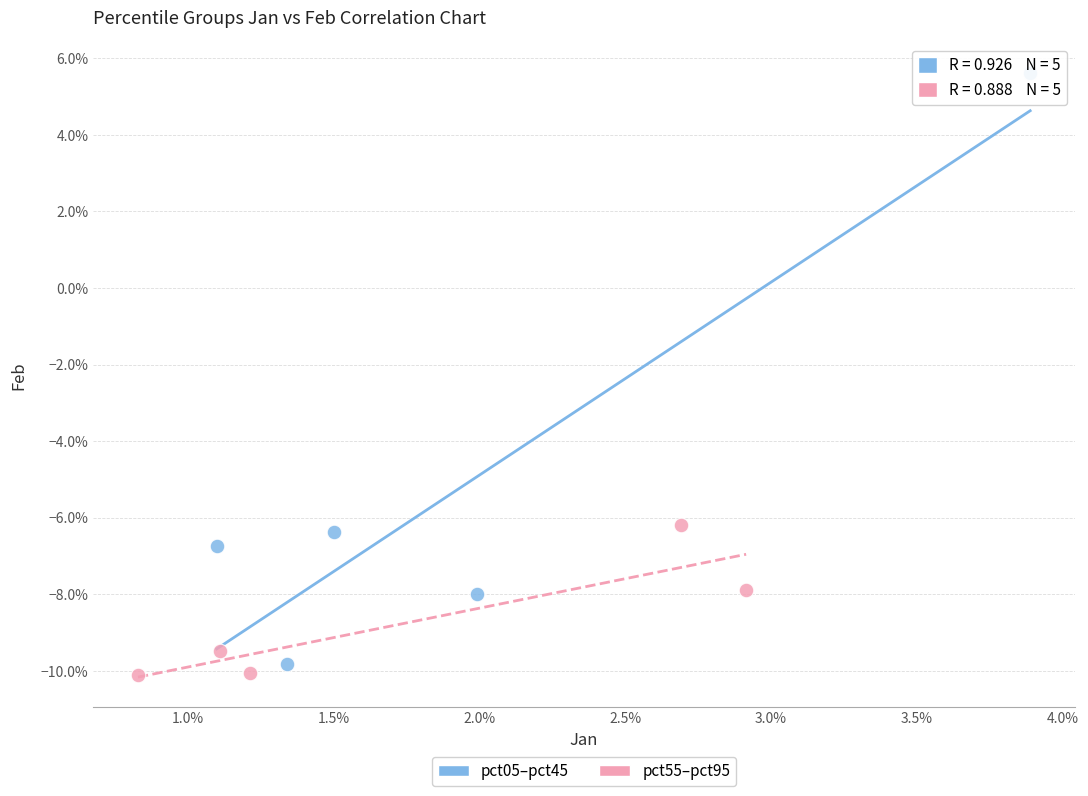

What are all the series names shown in the legend?

pct05–pct45, pct55–pct95